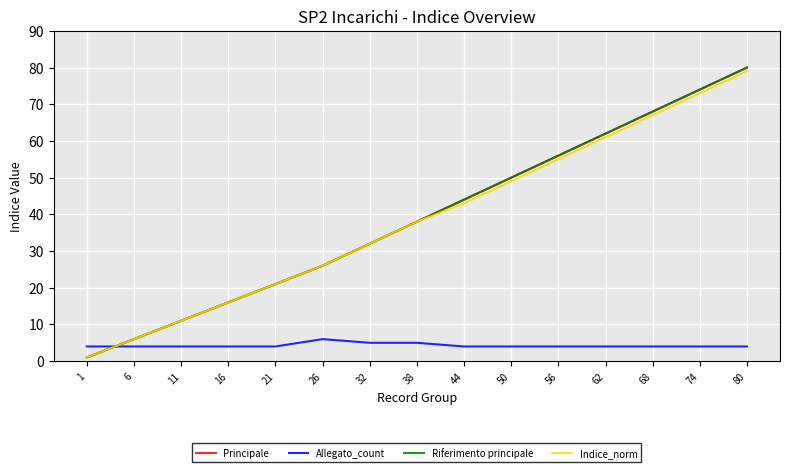

Reading right to left, extract all data points from this chart.

Principale: 80=80	74=74	68=68	62=62	56=56	50=50	44=44	38=38	32=32	26=26	21=21	16=16	11=11	6=6	1=1
Allegato_count: 80=4	74=4	68=4	62=4	56=4	50=4	44=4	38=5	32=5	26=6	21=4	16=4	11=4	6=4	1=4
Riferimento principale: 80=80	74=74	68=68	62=62	56=56	50=50	44=44	38=38	32=32	26=26	21=21	16=16	11=11	6=6	1=1
Indice_norm: 80=79	74=73	68=67	62=61	56=55	50=49	44=43	38=38	32=32	26=26	21=21	16=16	11=11	6=6	1=1